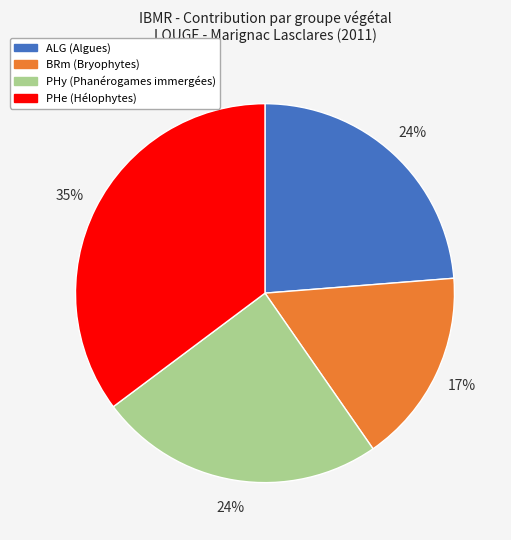

Which category has the smallest portion of the pie?

BRm (Bryophytes)